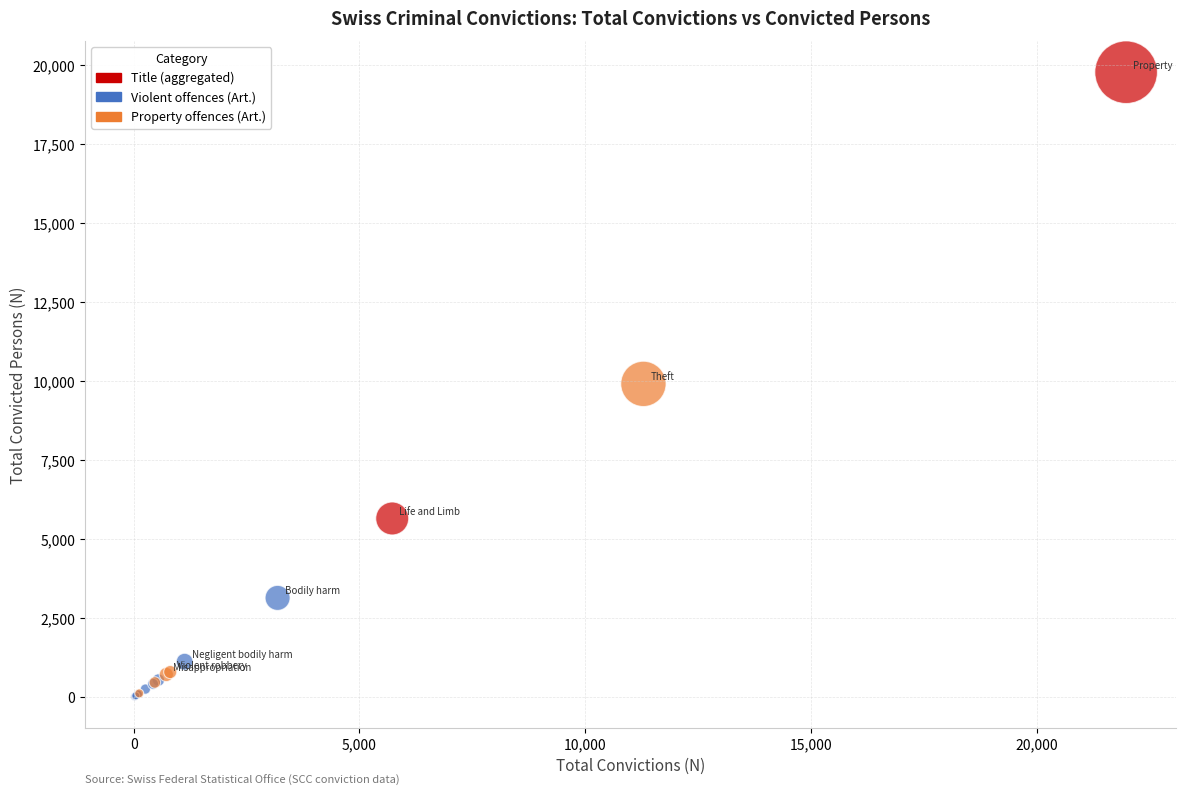

What are all the series names shown in the legend?

Title (aggregated), Violent offences (Art.), Property offences (Art.)